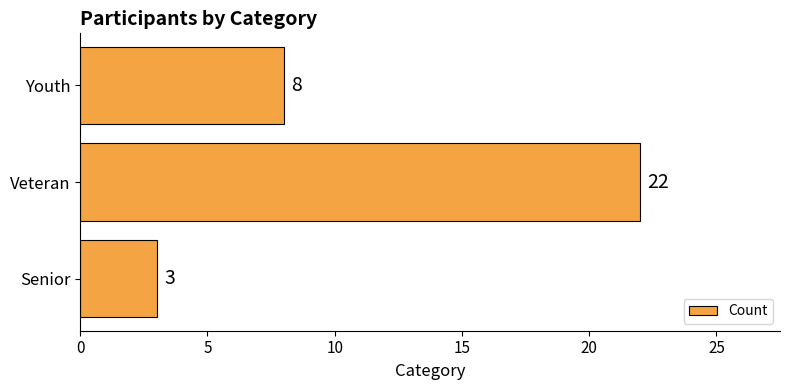

Reading bottom to top, list all the values displayed in this chart.

3	22	8